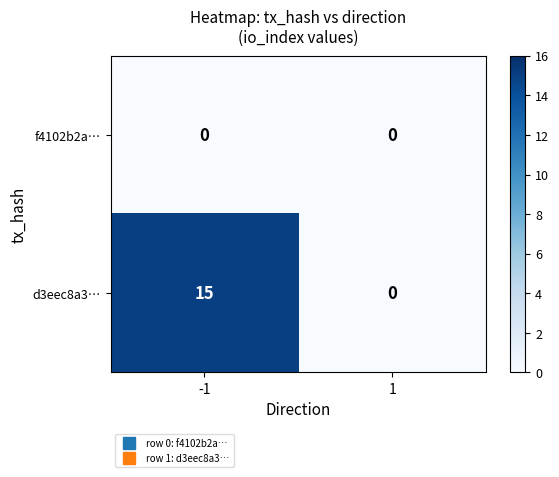

Count the number of categories in the chart.

2